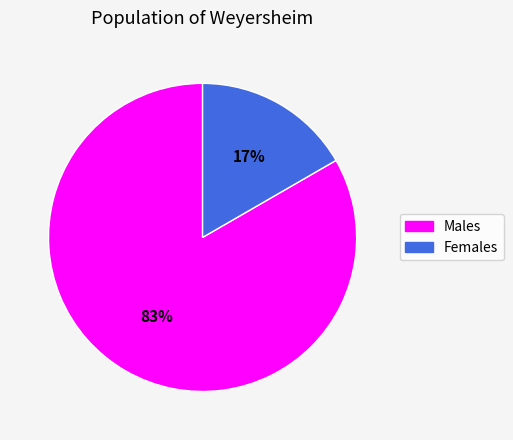

The Males slice represents 71% of the pie. True or false?

False